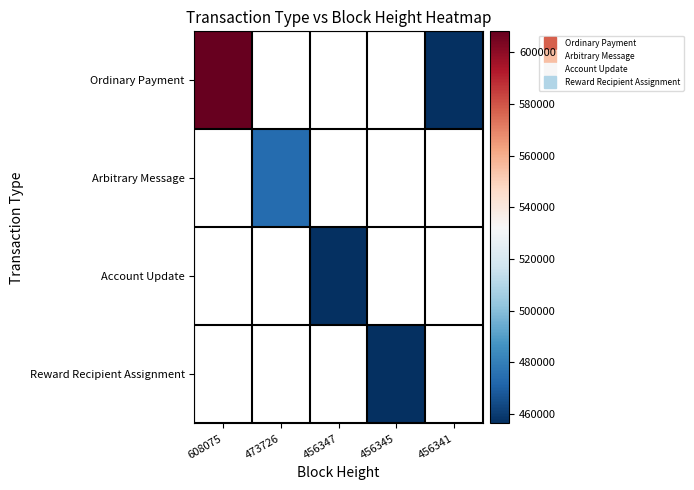

At how many categories does at least one series exceed 479932?

1